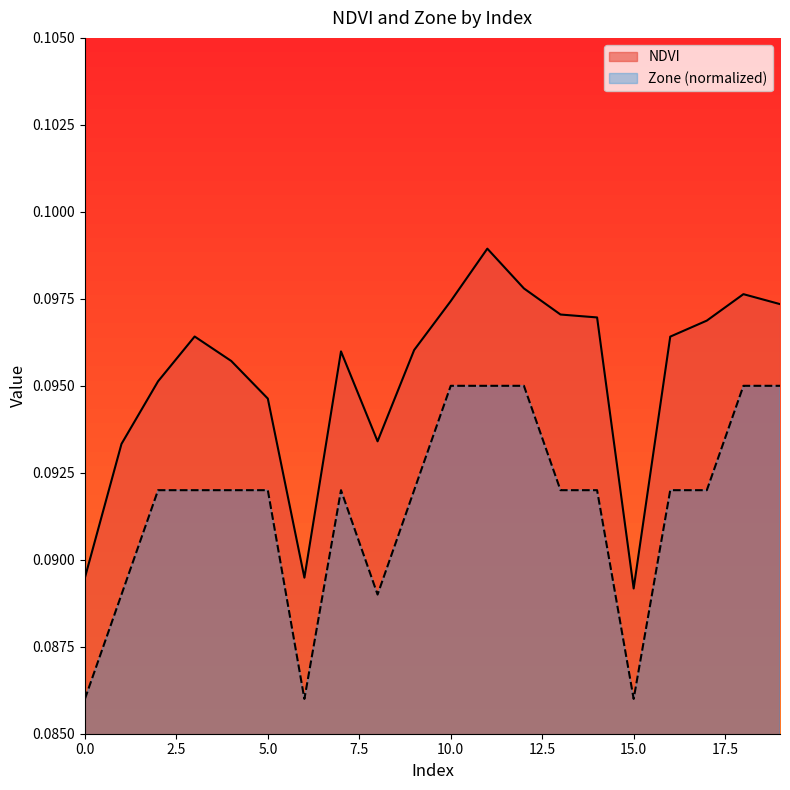

Rank the series at 0 from lowest to highest value.

Zone, NDVI